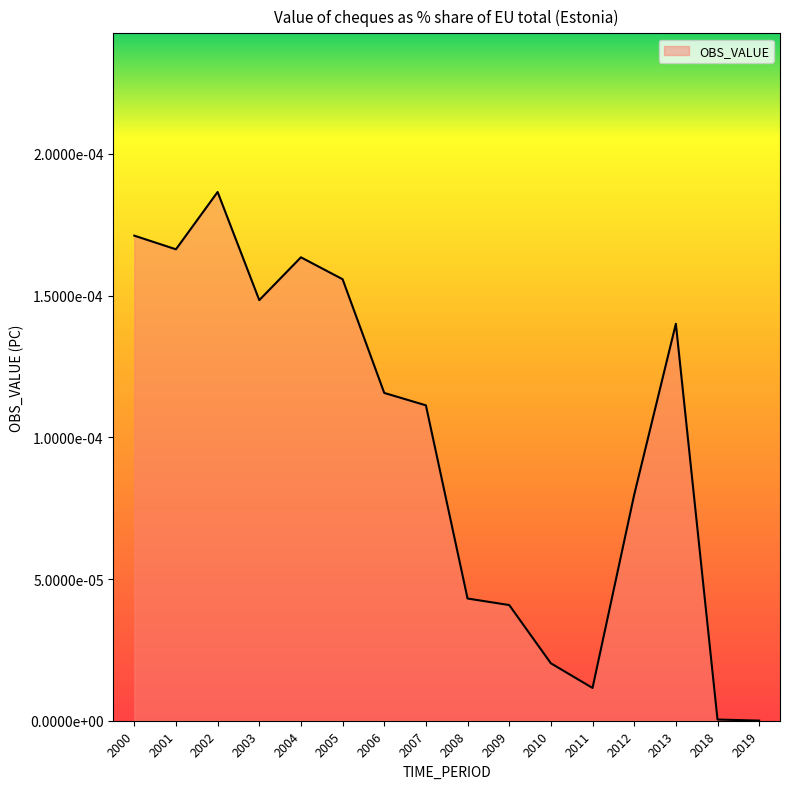

Is this an area chart (filled region under the line)?

Yes